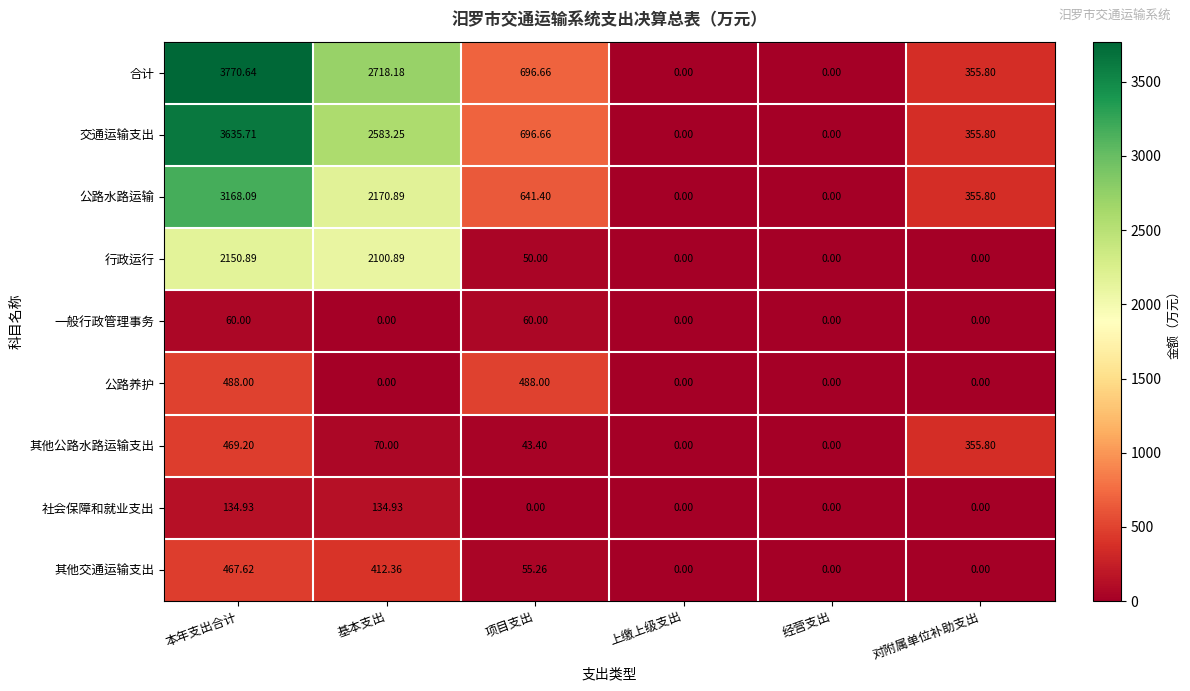

List the series in order of their peak value, highest first.

合计, 交通运输支出, 公路水路运输, 行政运行, 公路养护, 其他公路水路运输支出, 其他交通运输支出, 社会保障和就业支出, 一般行政管理事务